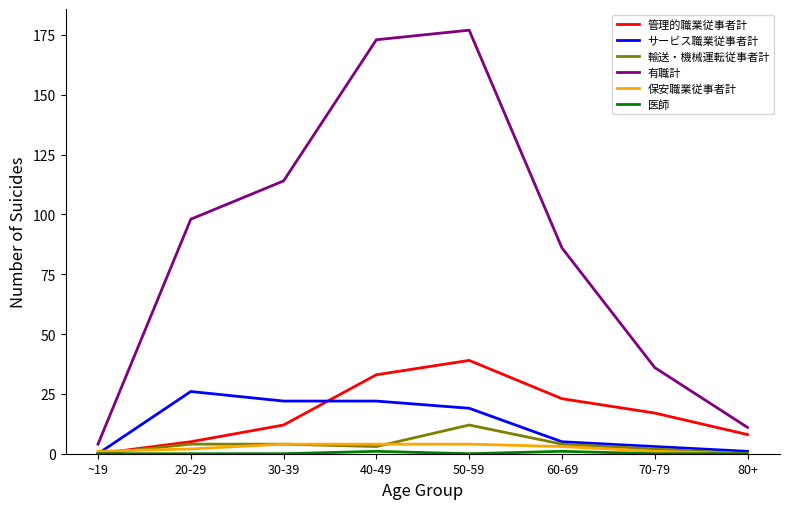

What is the difference between the highest and lowest values at 20-29?

98